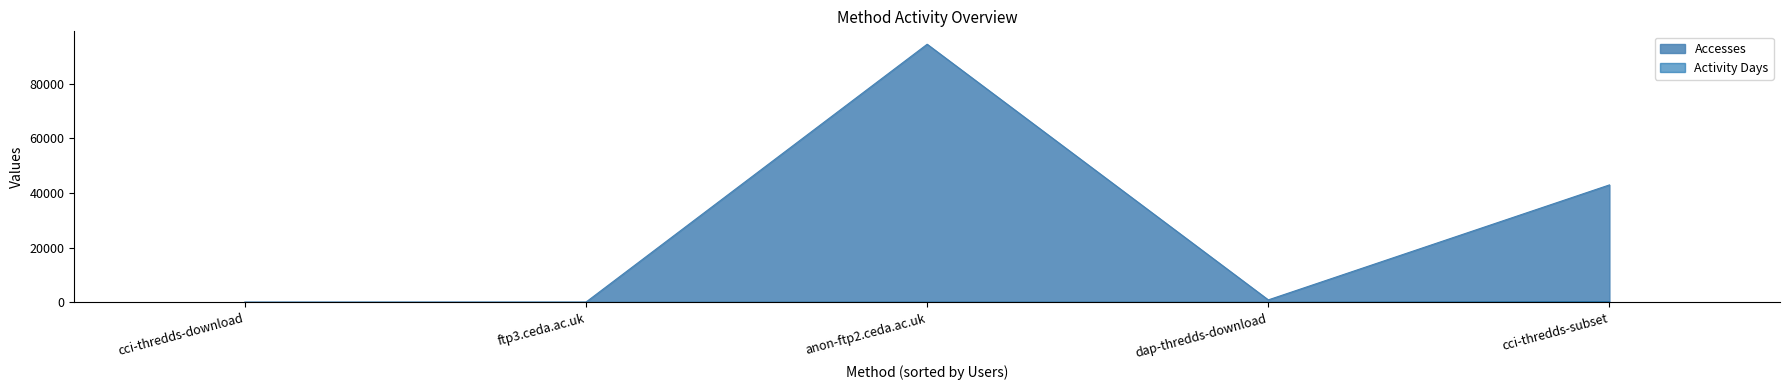

Which series has the widest spread of values?

Accesses